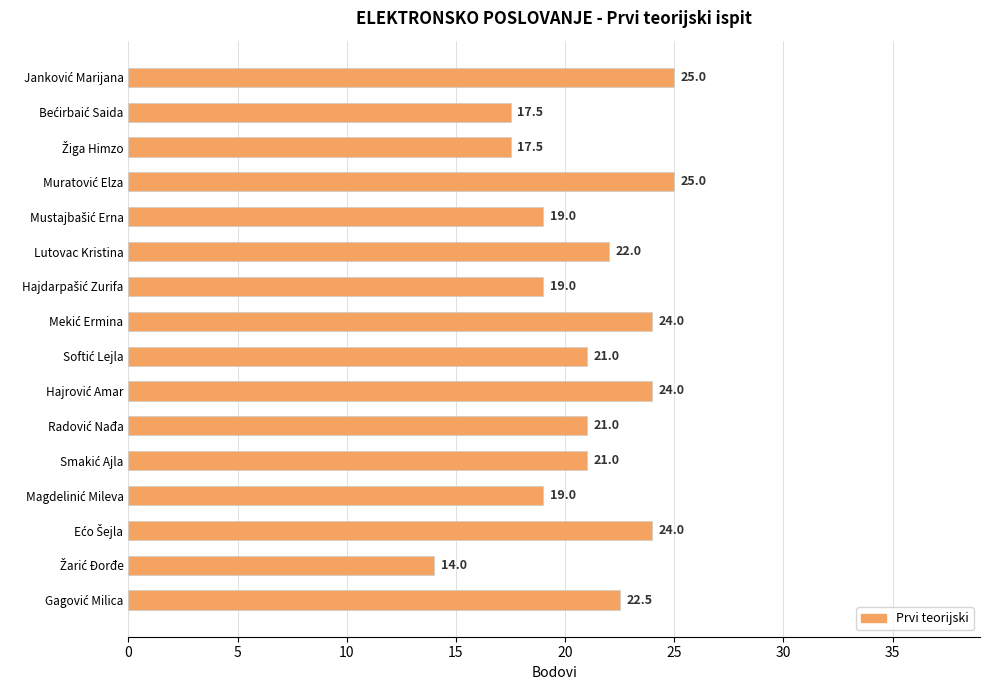

What is the average value?

21.0